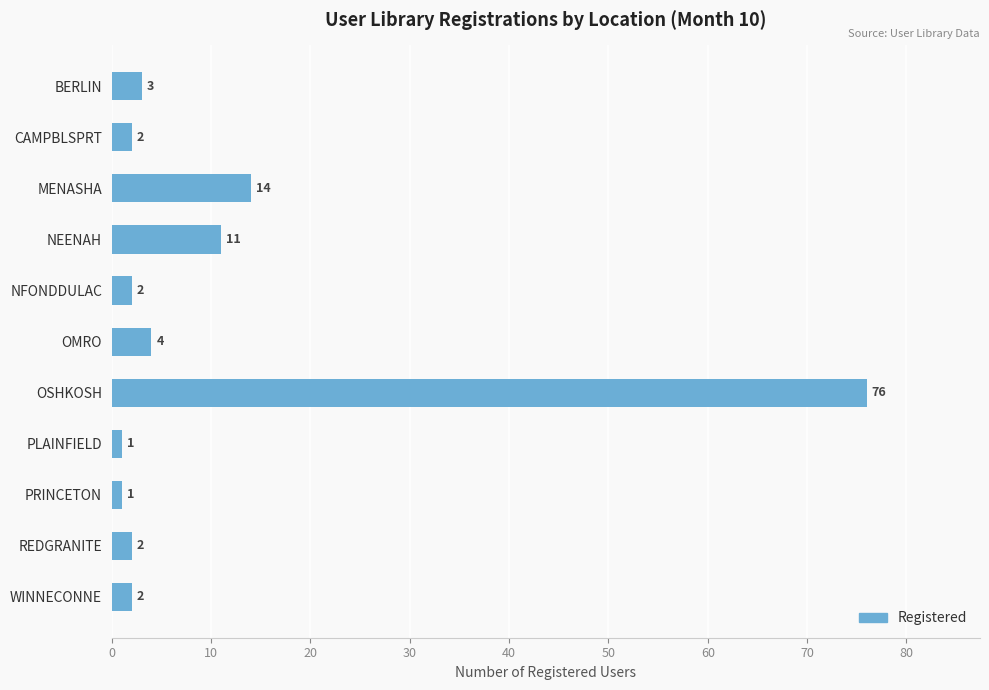

Reading top to bottom, extract all data points from this chart.

BERLIN=3	CAMPBLSPRT=2	MENASHA=14	NEENAH=11	NFONDDULAC=2	OMRO=4	OSHKOSH=76	PLAINFIELD=1	PRINCETON=1	REDGRANITE=2	WINNECONNE=2